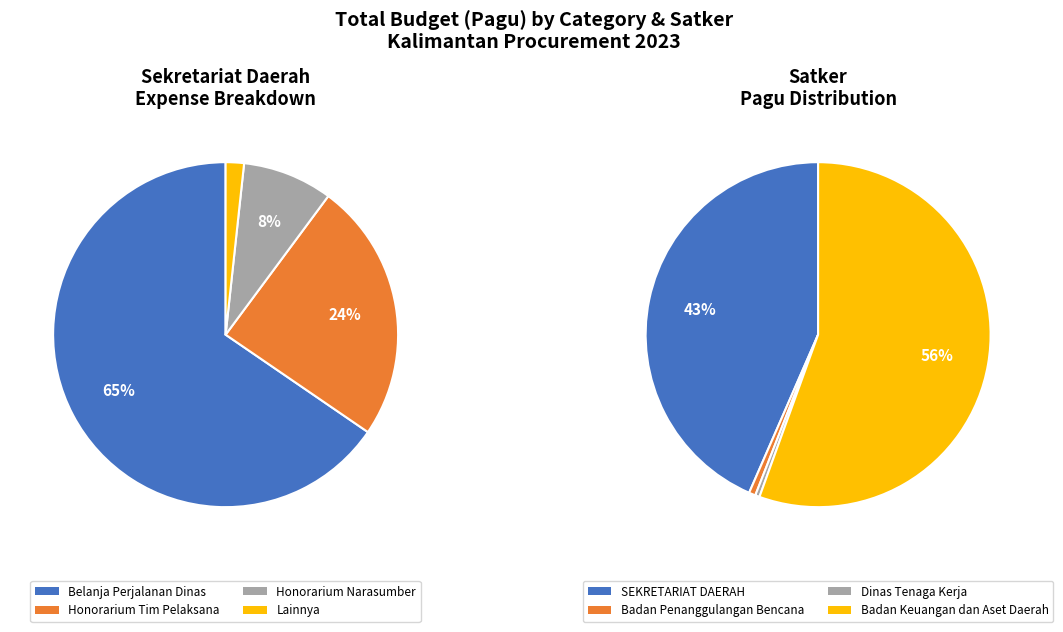

True or false: Honorarium Tim Pelaksana accounts for 63% of the total.

False